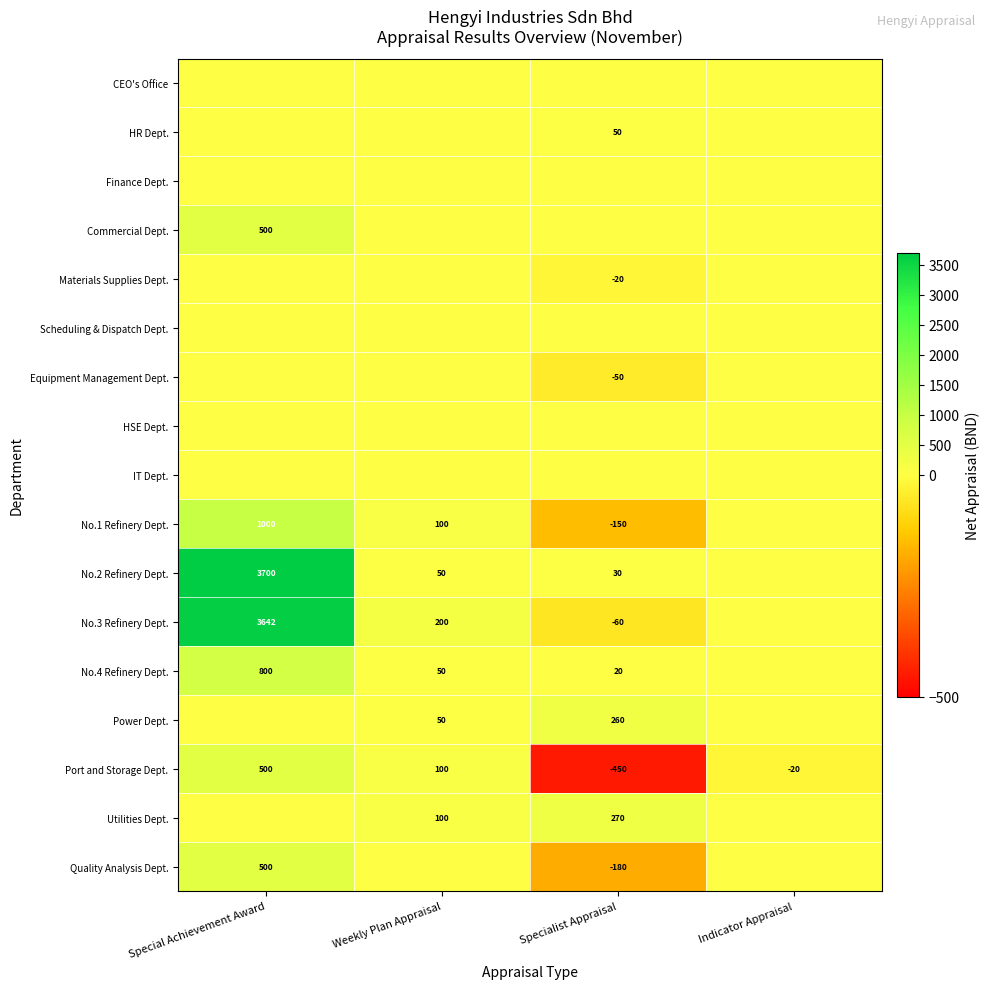

Between Indicator Appraisal and Special Achievement Award, which is larger?

Indicator Appraisal